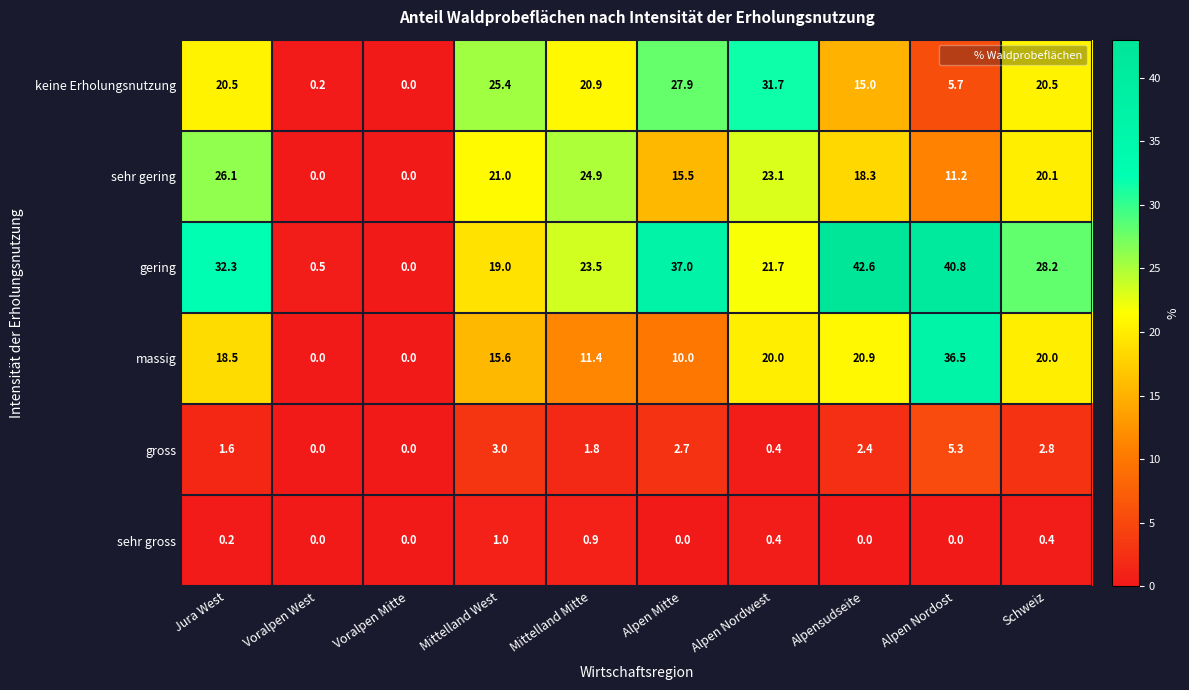

The keine Erholungsnutzung series shows 8.8 at Mittelland Mitte. True or false?

False